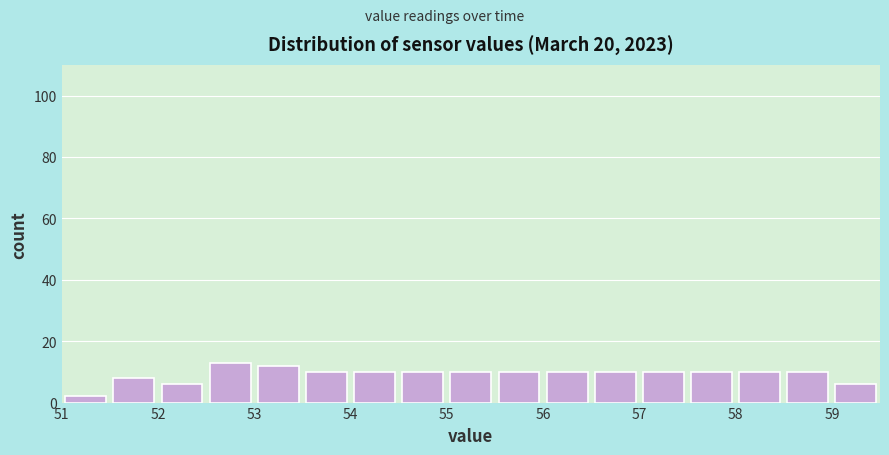

Reading left to right, transcribe this chart: for each bar, give the range it covers on the x-axis and its height. The values are not printed on the chart, so give them approximately, as read against the axis.

51.0 to 51.5: 2
51.5 to 52.0: 8
52.0 to 52.5: 6
52.5 to 53.0: 14
53.0 to 53.5: 12
53.5 to 54.0: 10
54.0 to 54.5: 10
54.5 to 55.0: 10
55.0 to 55.5: 10
55.5 to 56.0: 10
56.0 to 56.5: 10
56.5 to 57.0: 10
57.0 to 57.5: 10
57.5 to 58.0: 10
58.0 to 58.5: 10
58.5 to 59.0: 10
59.0 to 59.5: 6